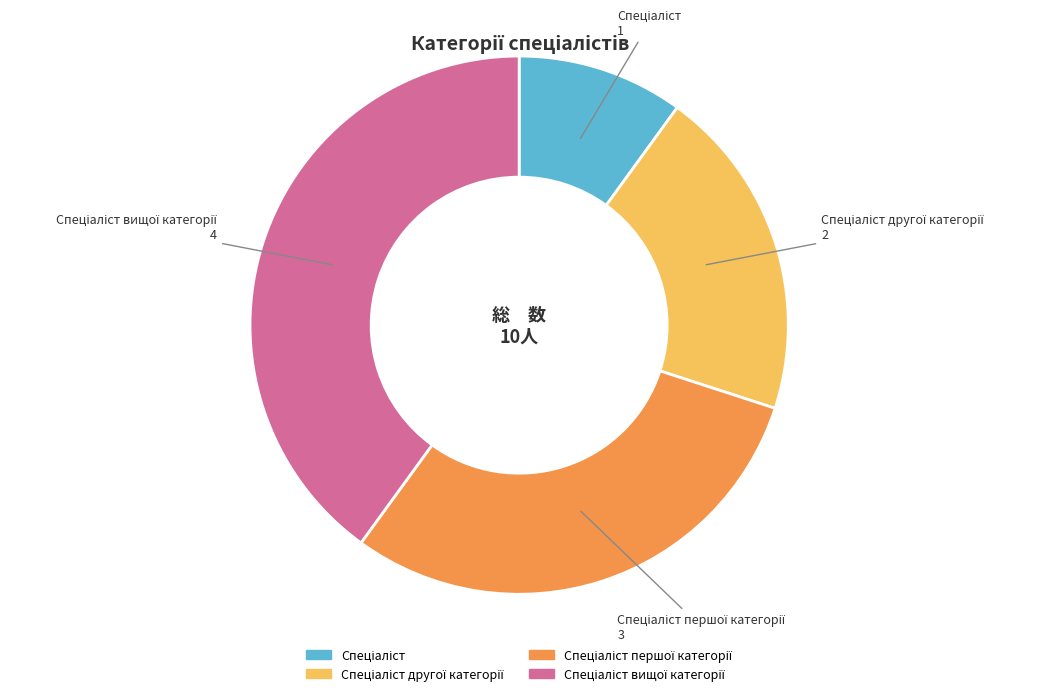

Count the number of slices in the pie.

4